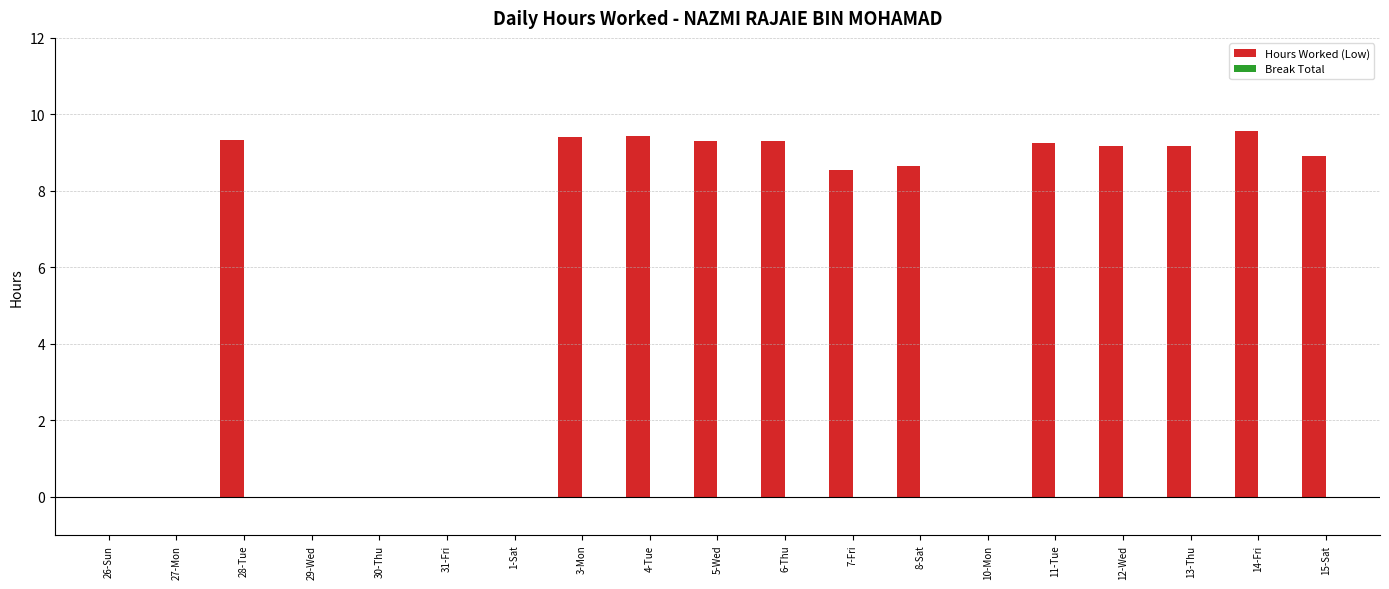

What is the greatest value displayed?

9.6